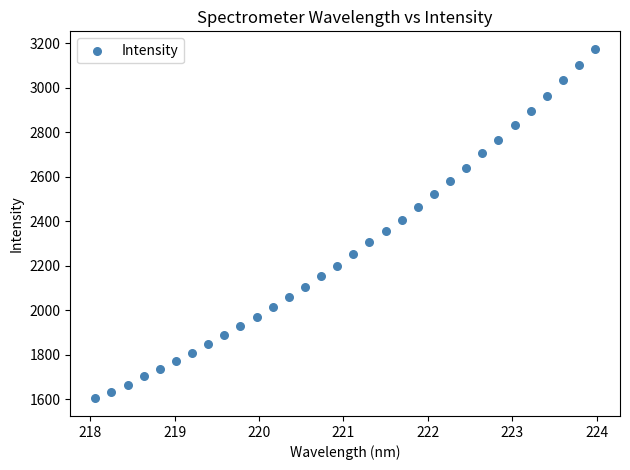

What is the range of X values (max minus min)?

5.9